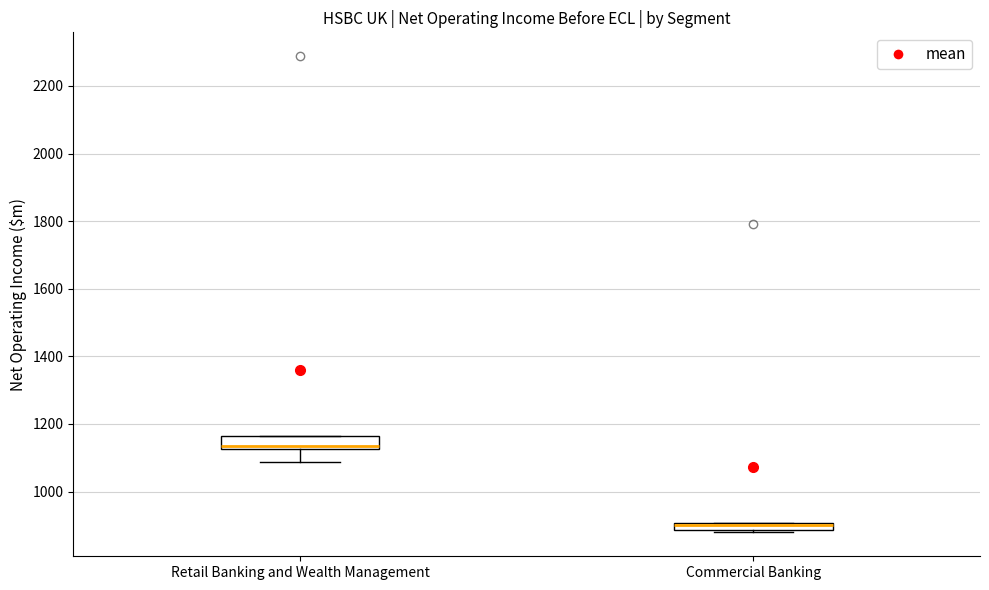

Where is the upper edge of the box for Retail Banking and Wealth Management on the y-axis? The values are not printed on the chart, so give them approximately, as read against the axis.

1160